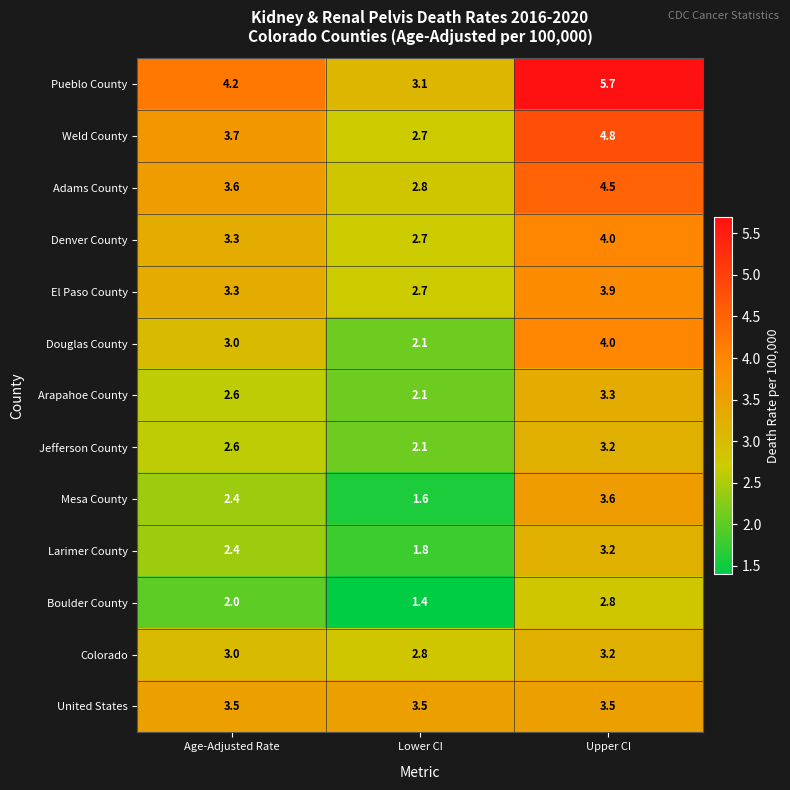

What is the average value of the Colorado series?

3.0